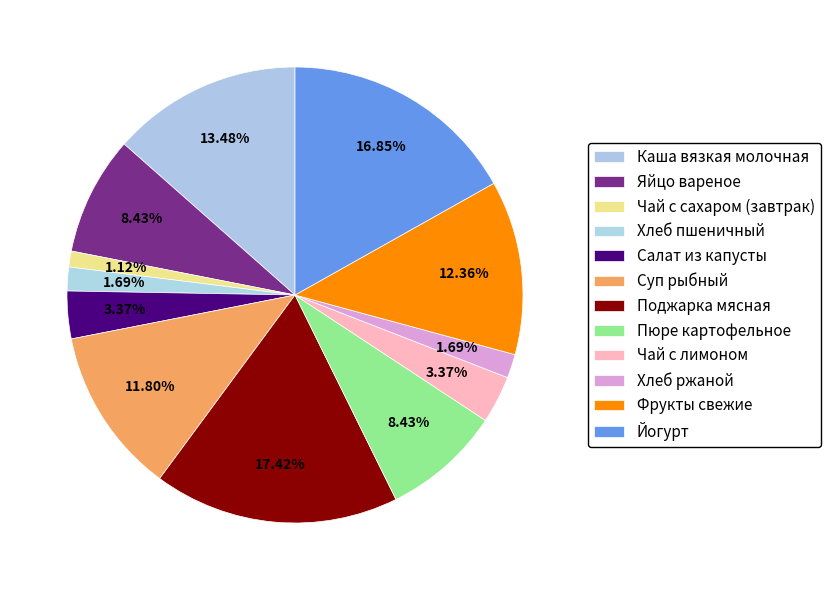

What is the ratio of the value at Фрукты свежие to the value at Йогурт?

0.7